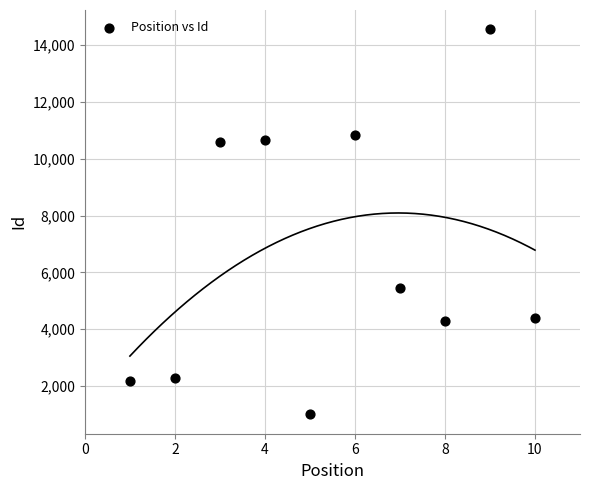

What is the average X value?

6